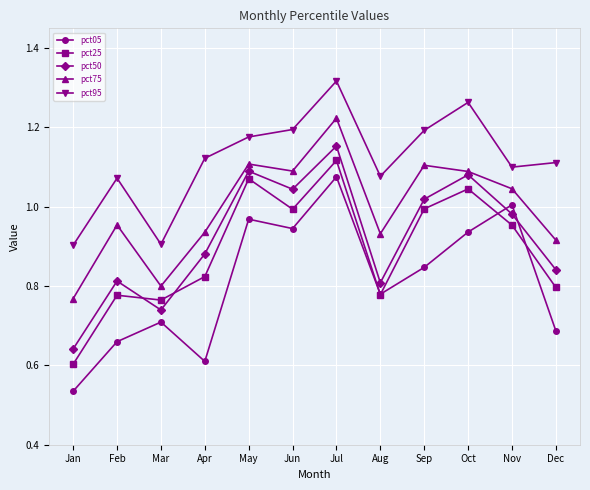

How many lines are shown in the chart?

5